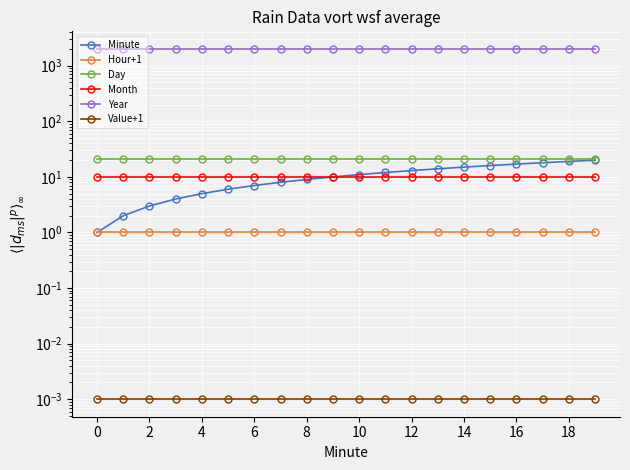

The value of Month at 18 is 14.6. True or false?

False